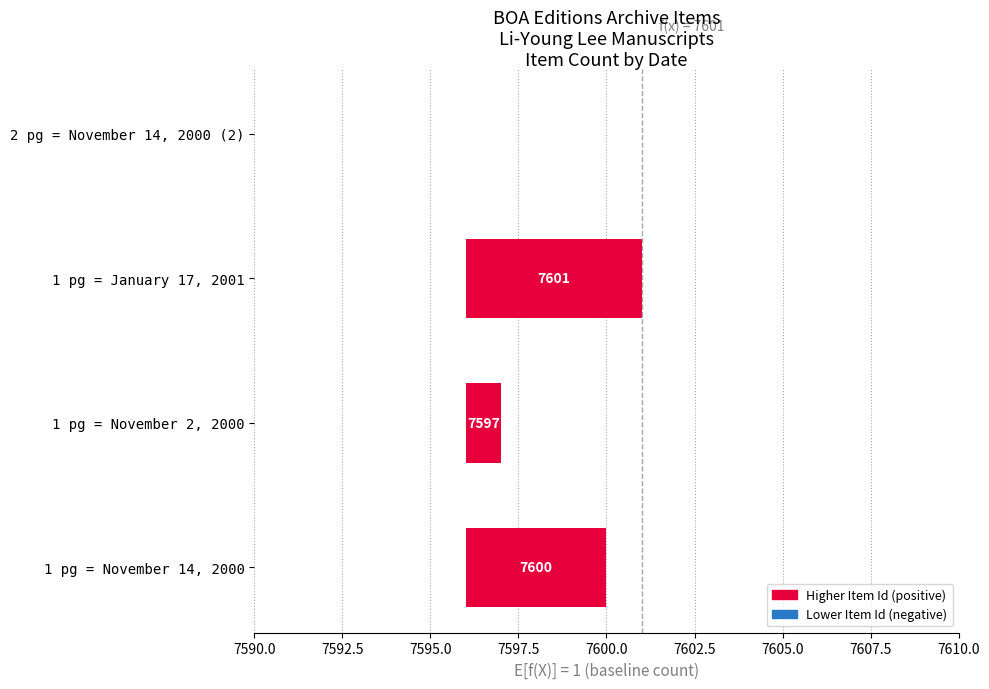

Reading left to right, extract all data points from this chart.

4	1	5	0